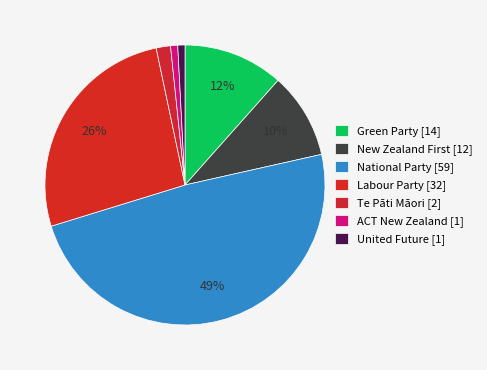

To the nearest percent, what is the difference between the ACT New Zealand and Te Pāti Māori slice percentages?

1%